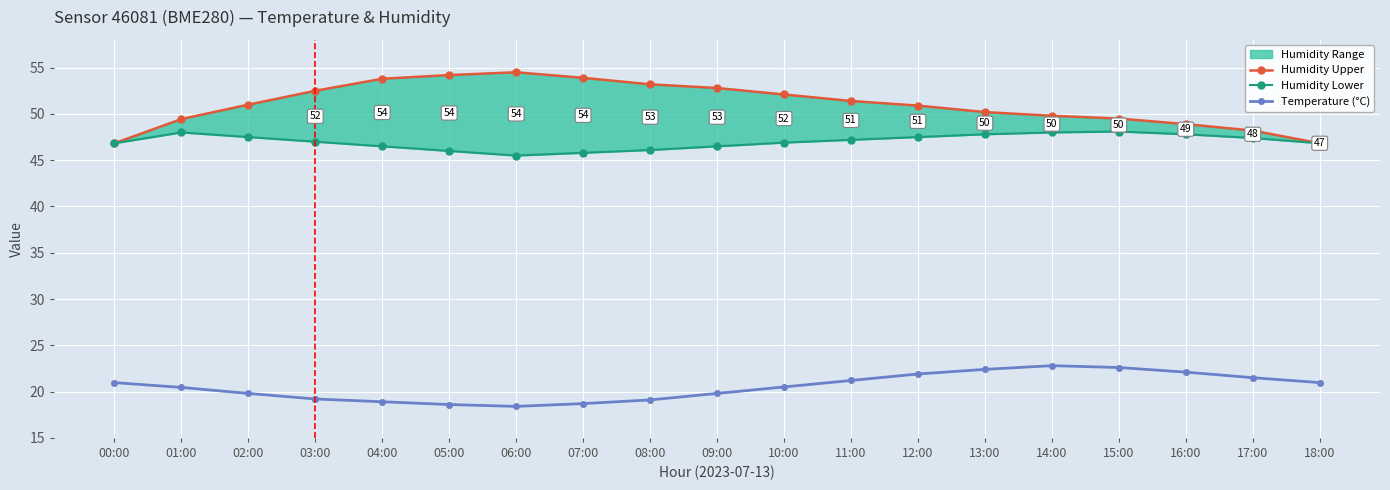

True or false: humidity_lower has a value of 46.8 at 18:00.

True